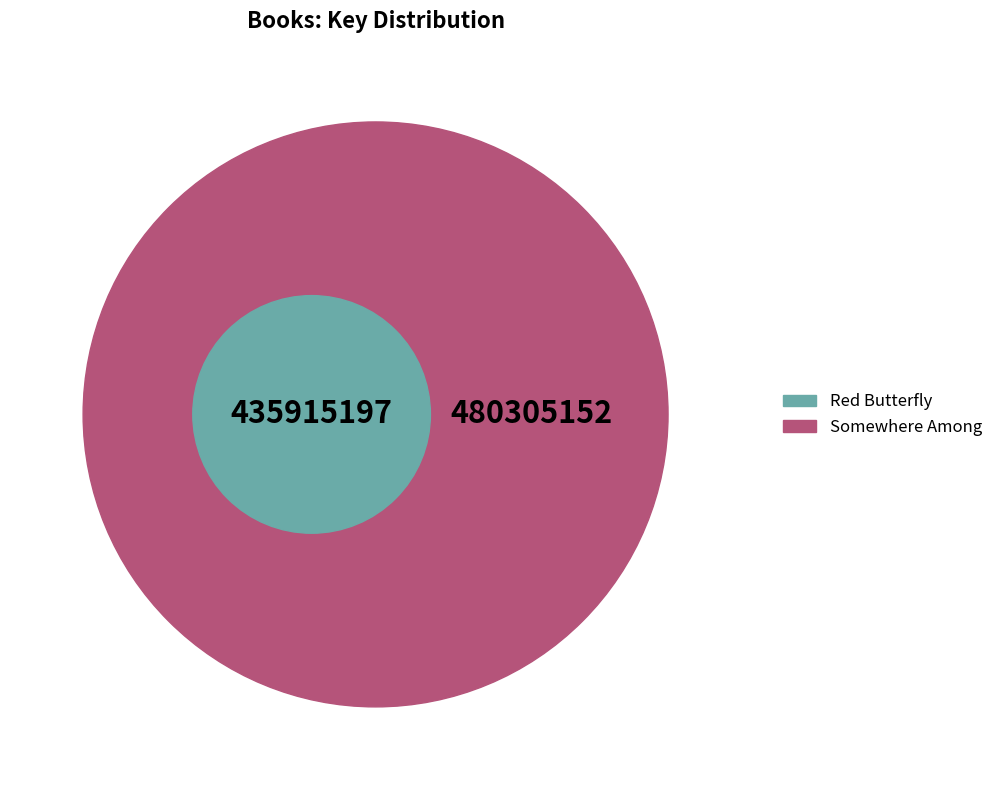

True or false: Red Butterfly accounts for 42% of the total.

False